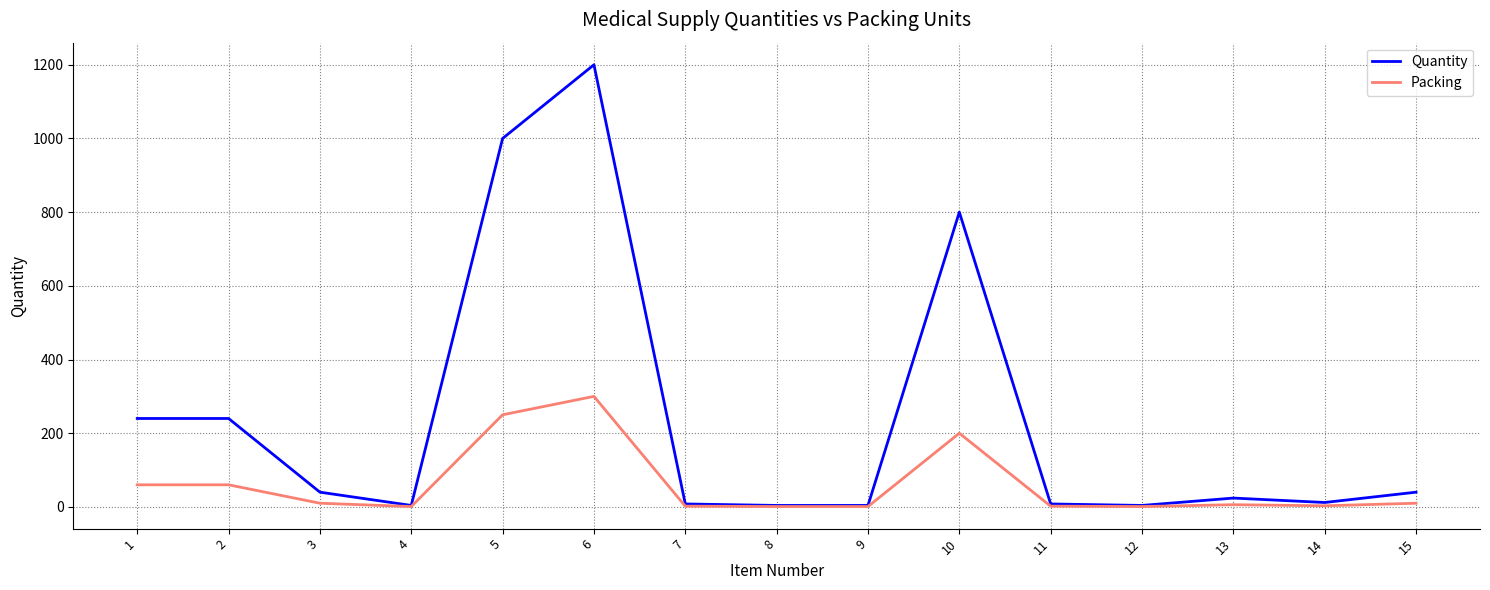

Where does the Packing series first go above 6?

1